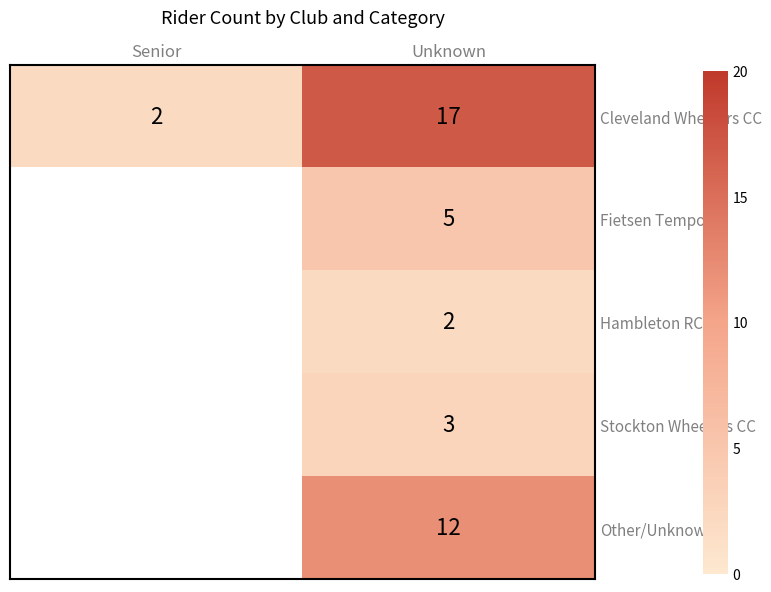

What is the total value across all series at Unknown?

39